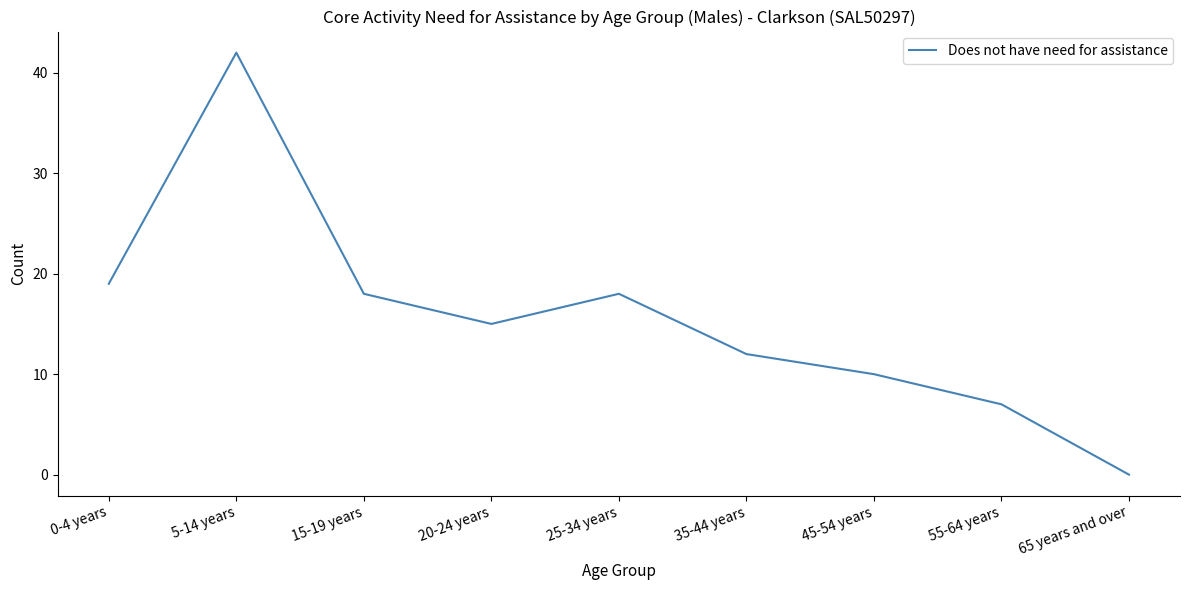

What position from the left is 0-4 years?

1